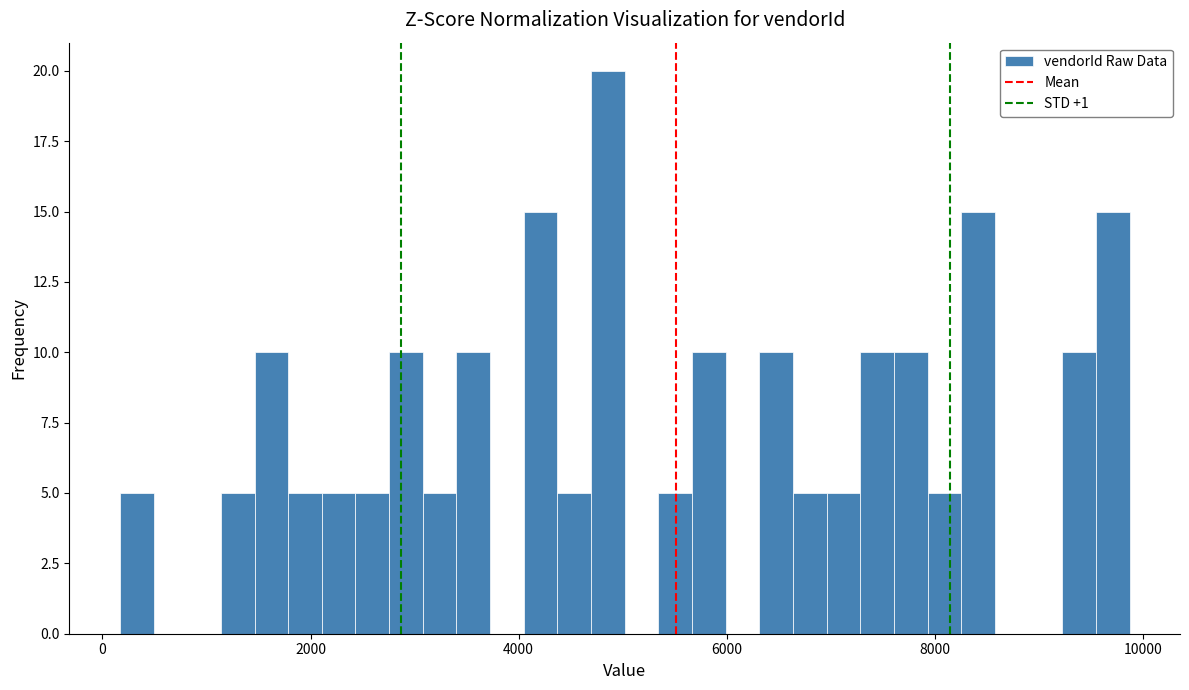

Around what value on the x-axis is the tallest bar? Give the approximate position of its centre, as read against the axis.

4800